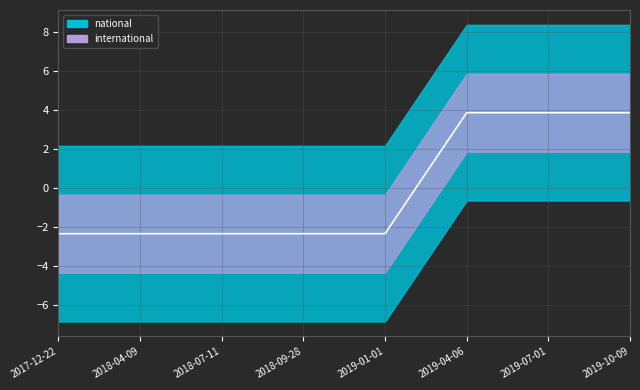

What is the label of the 6th point from the left?

2019-04-06